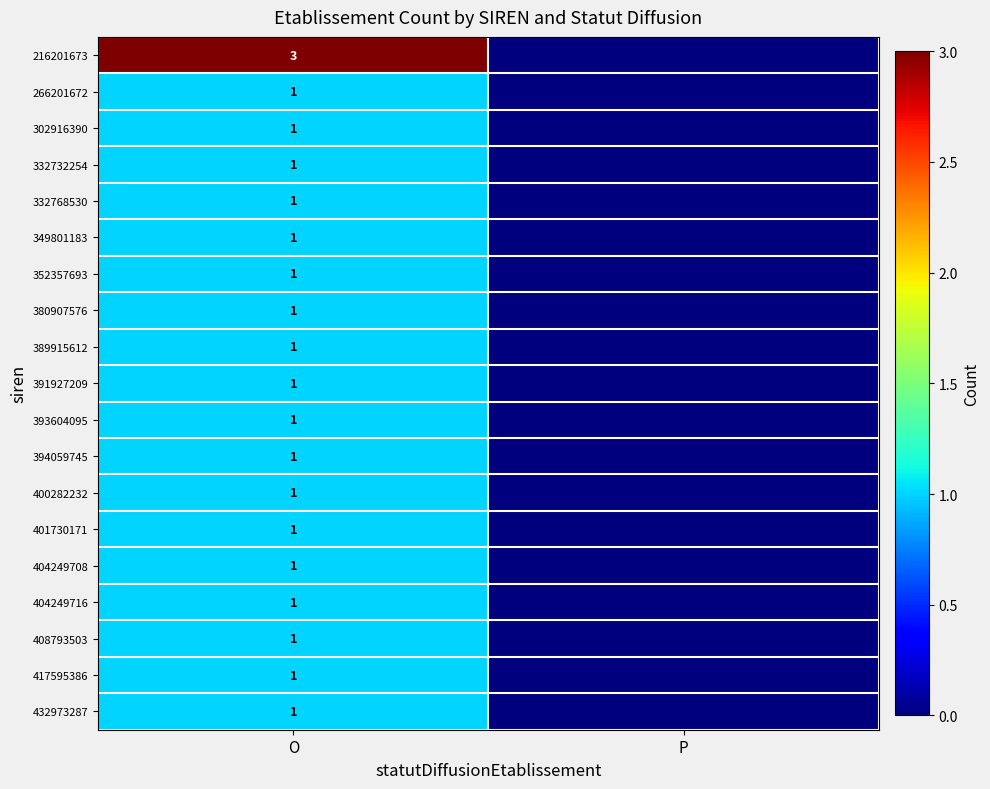

At how many categories does at least one series exceed 1?

1